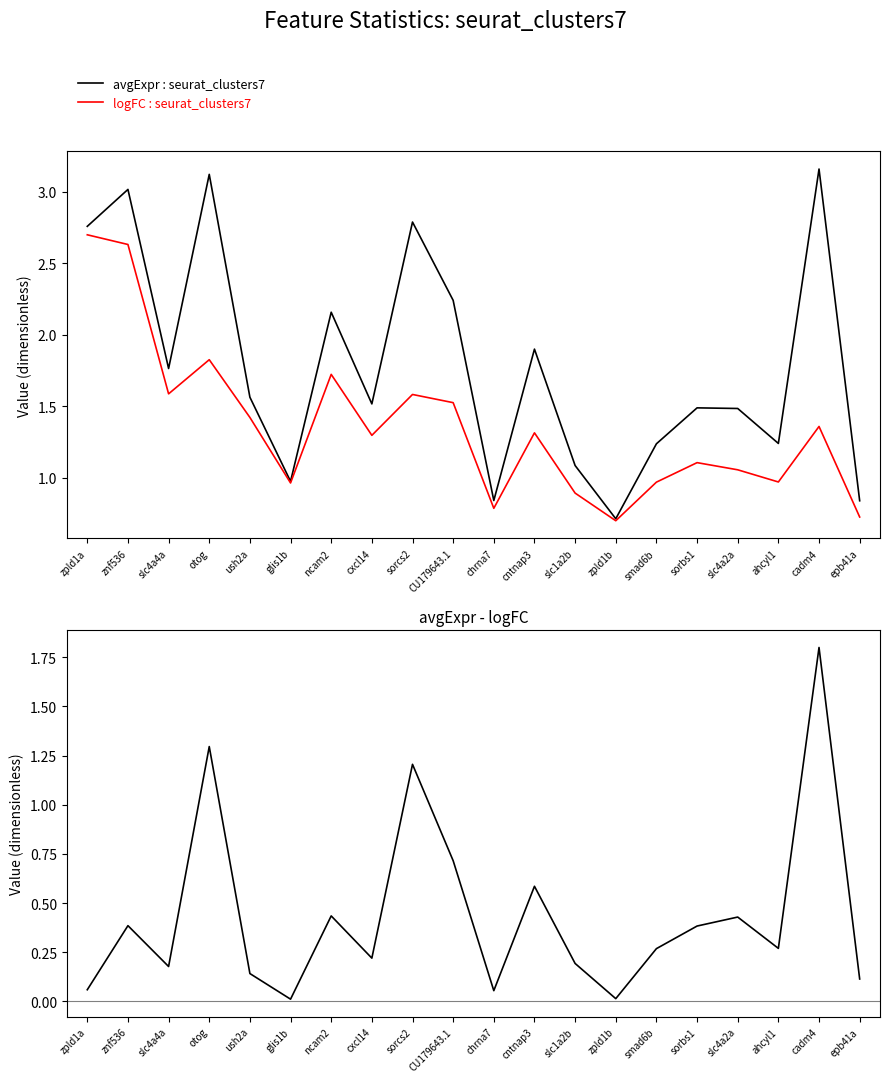

What is the difference between the maximum and minimum values in the logFC : seurat_clusters7 series?

2.0